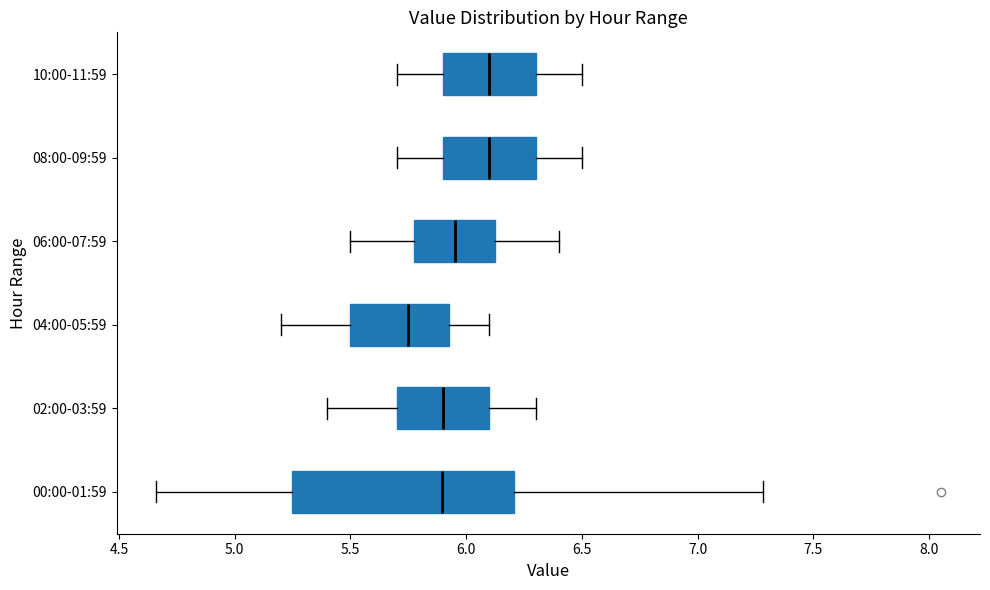

Where does the left whisker of the box for 06:00-07:59 end on the x-axis? The values are not printed on the chart, so give them approximately, as read against the axis.

5.50